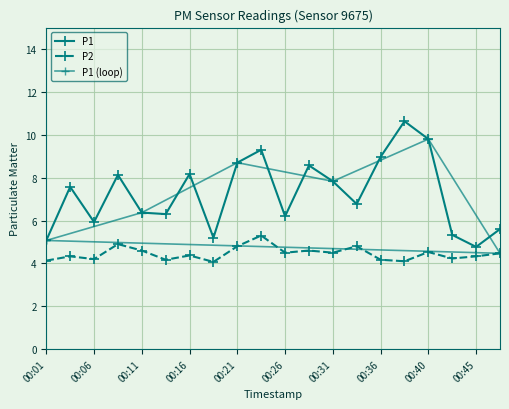

What is the highest value of the P1 series?

10.6